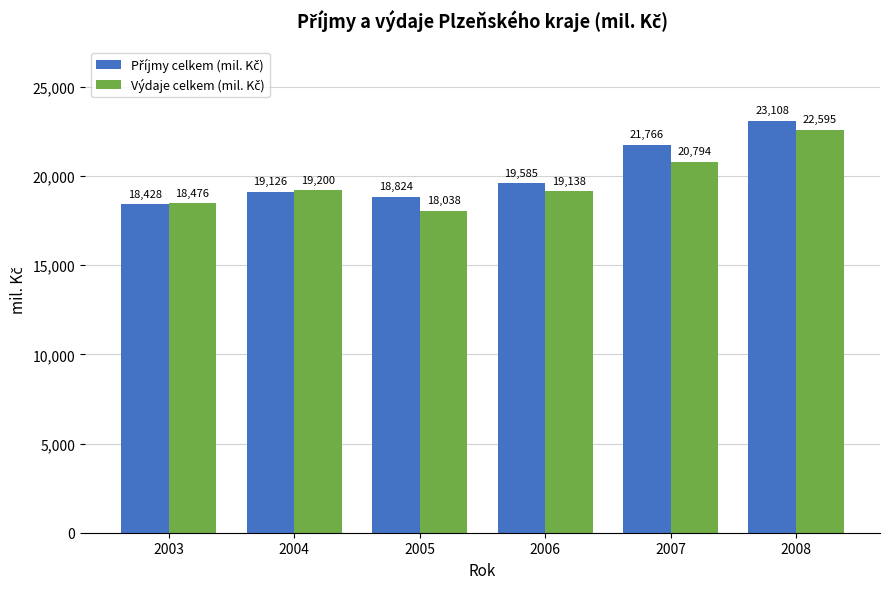

Which label corresponds to the smallest value in the chart?

2005